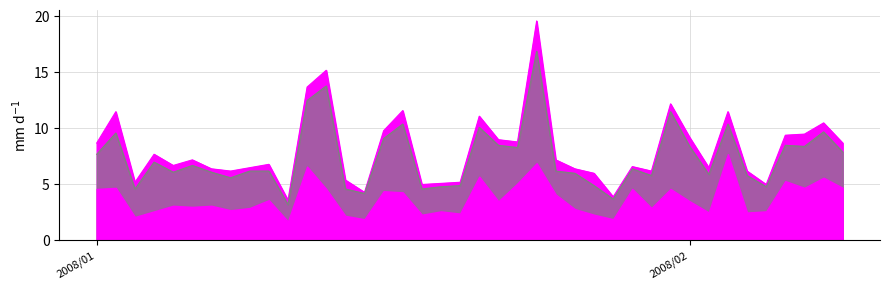

List the series in order of their overall mean, lowest first.

col_2, col_3